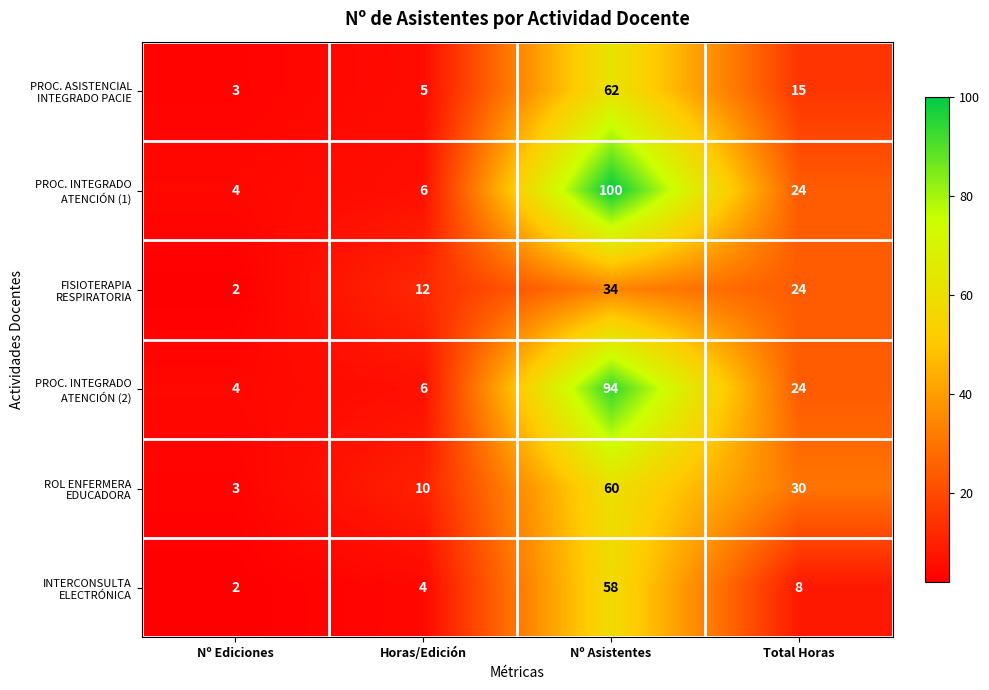

Which label corresponds to the largest value in the chart?

Nº Asistentes